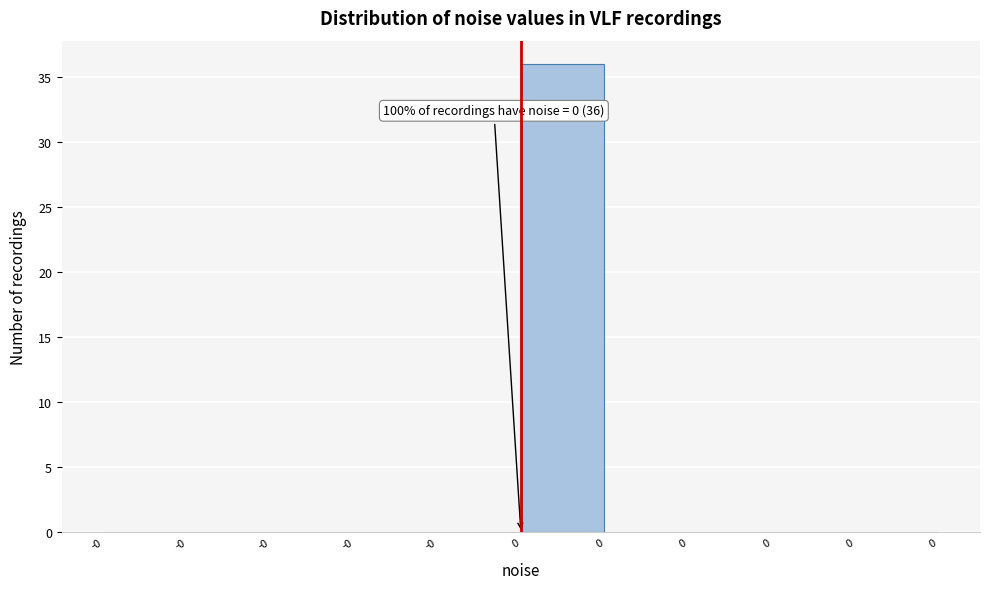

Are the bars horizontal?

No